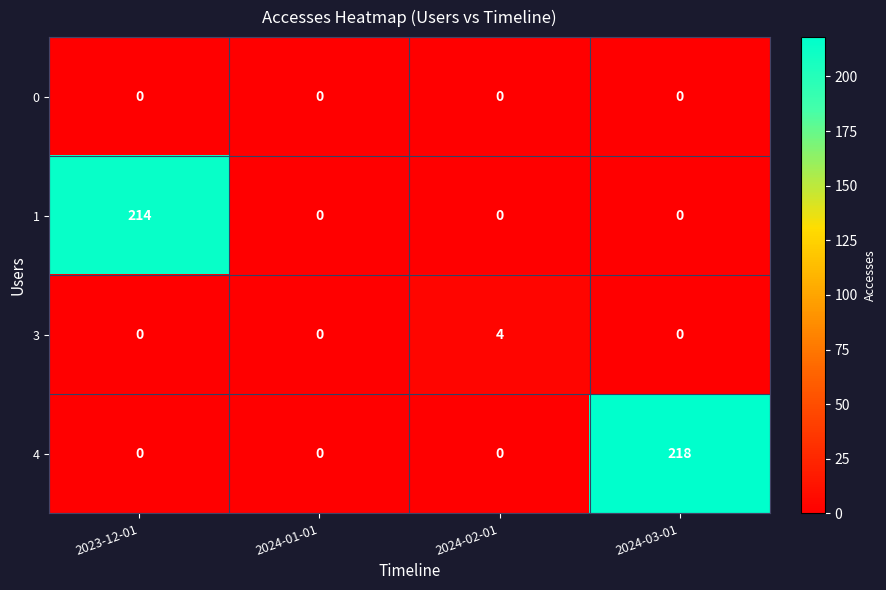

Reading left to right, list all the values displayed in this chart.

0: 0	0	0	0
1: 214	0	0	0
3: 0	0	4	0
4: 0	0	0	218